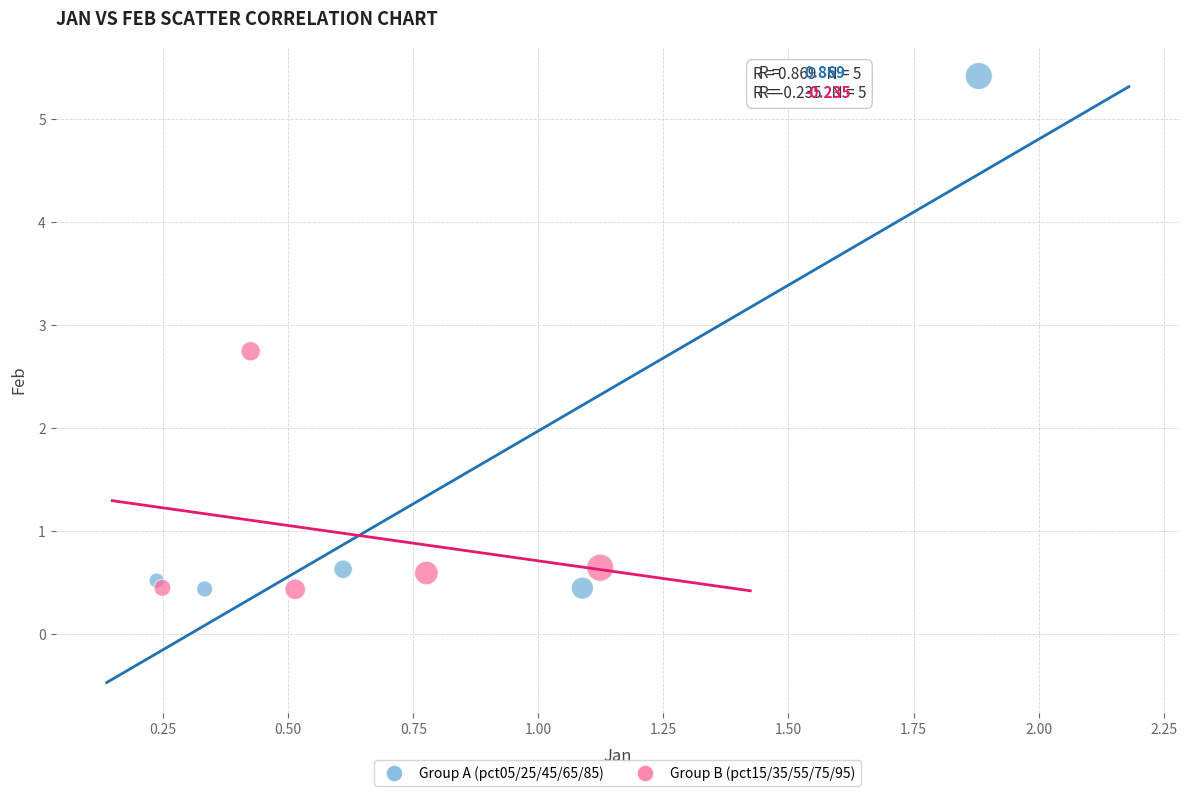

Which series has the widest spread of Y values?

Group A (pct05/25/45/65/85)